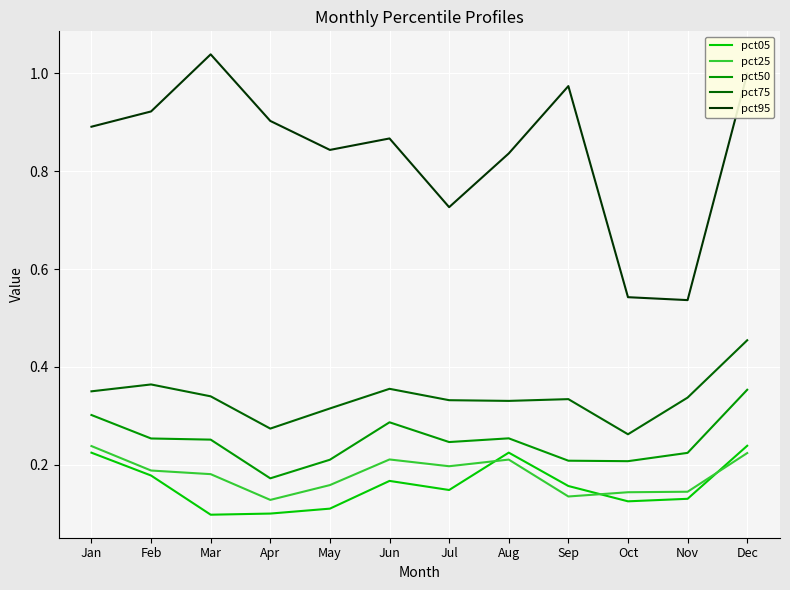

Which category has the highest value in the pct75 series?

Dec